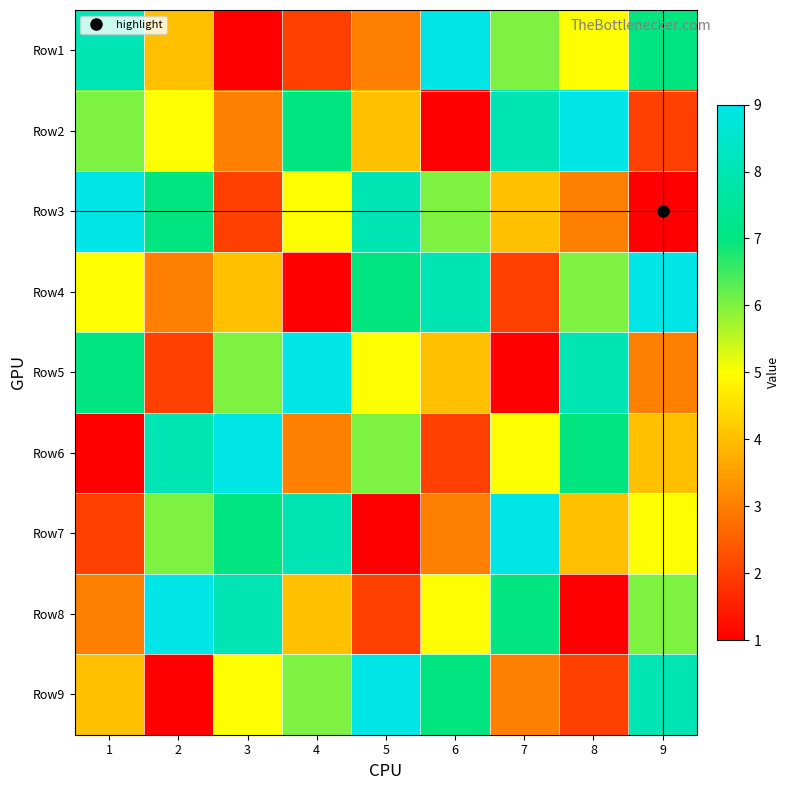

Reading left to right, list all the values displayed in this chart.

Row1: 1=8	2=4	3=1	4=2	5=3	6=9	7=6	8=5	9=7
Row2: 1=6	2=5	3=3	4=7	5=4	6=1	7=8	8=9	9=2
Row3: 1=9	2=7	3=2	4=5	5=8	6=6	7=4	8=3	9=1
Row4: 1=5	2=3	3=4	4=1	5=7	6=8	7=2	8=6	9=9
Row5: 1=7	2=2	3=6	4=9	5=5	6=4	7=1	8=8	9=3
Row6: 1=1	2=8	3=9	4=3	5=6	6=2	7=5	8=7	9=4
Row7: 1=2	2=6	3=7	4=8	5=1	6=3	7=9	8=4	9=5
Row8: 1=3	2=9	3=8	4=4	5=2	6=5	7=7	8=1	9=6
Row9: 1=4	2=1	3=5	4=6	5=9	6=7	7=3	8=2	9=8